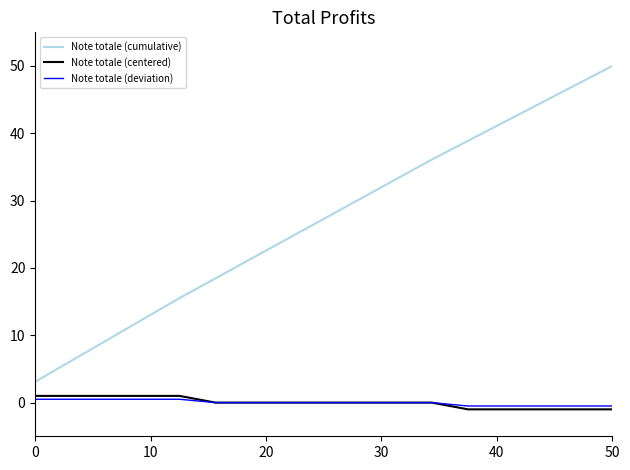

Which series has the largest total across all categories?

Note totale (cumulative)